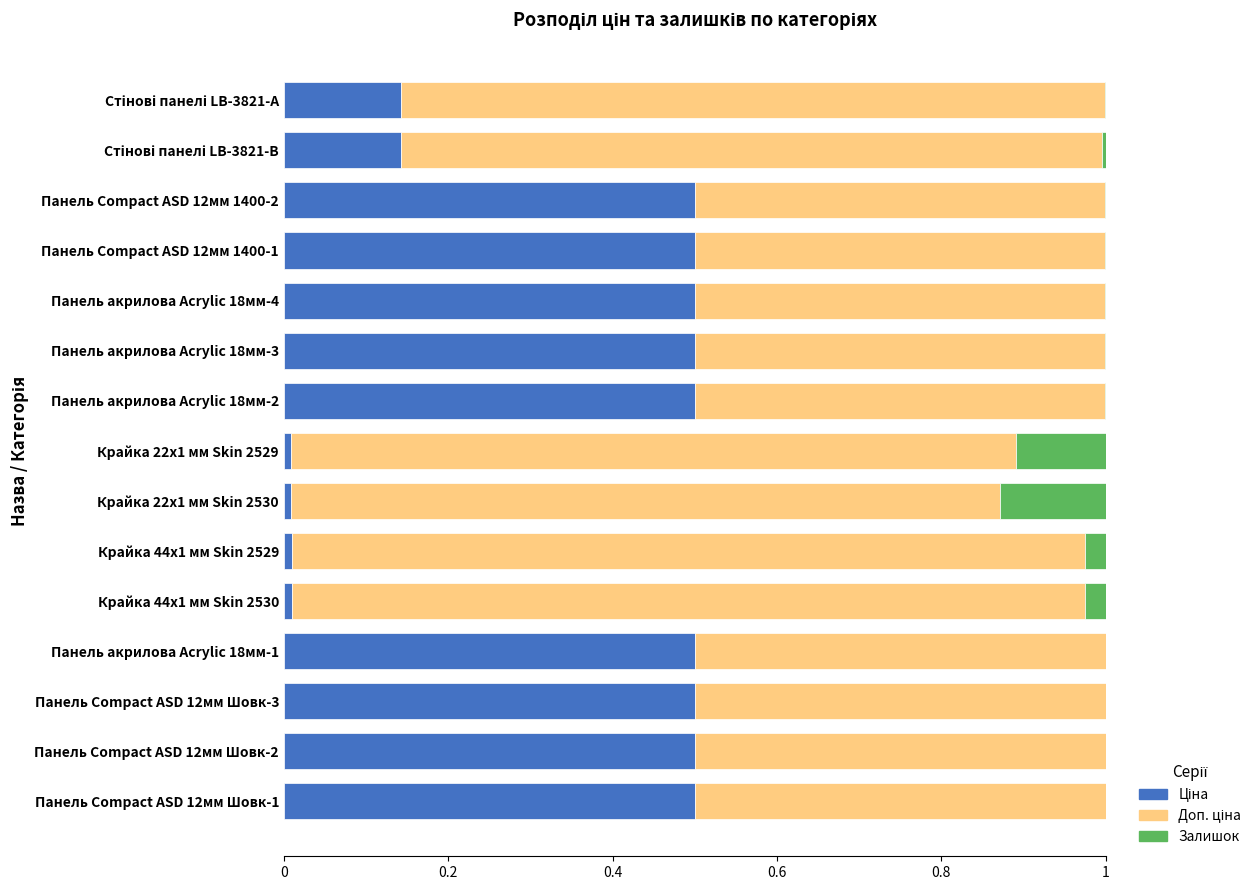

Which series has the largest total across all categories?

Доп. ціна